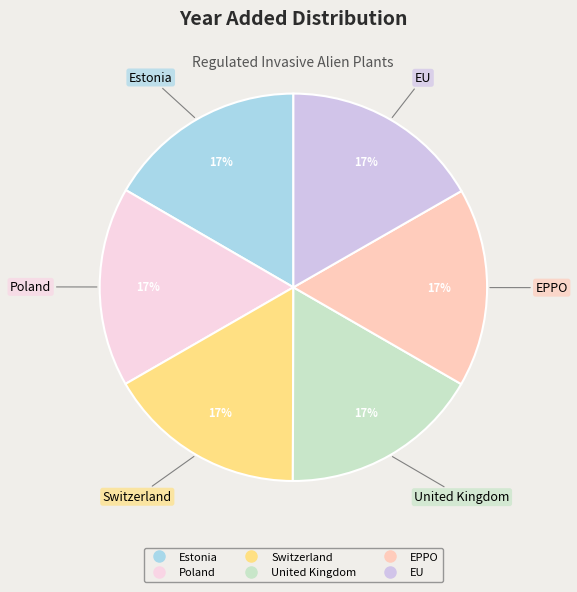

Do EPPO and Switzerland together represent more than half of the pie?

No